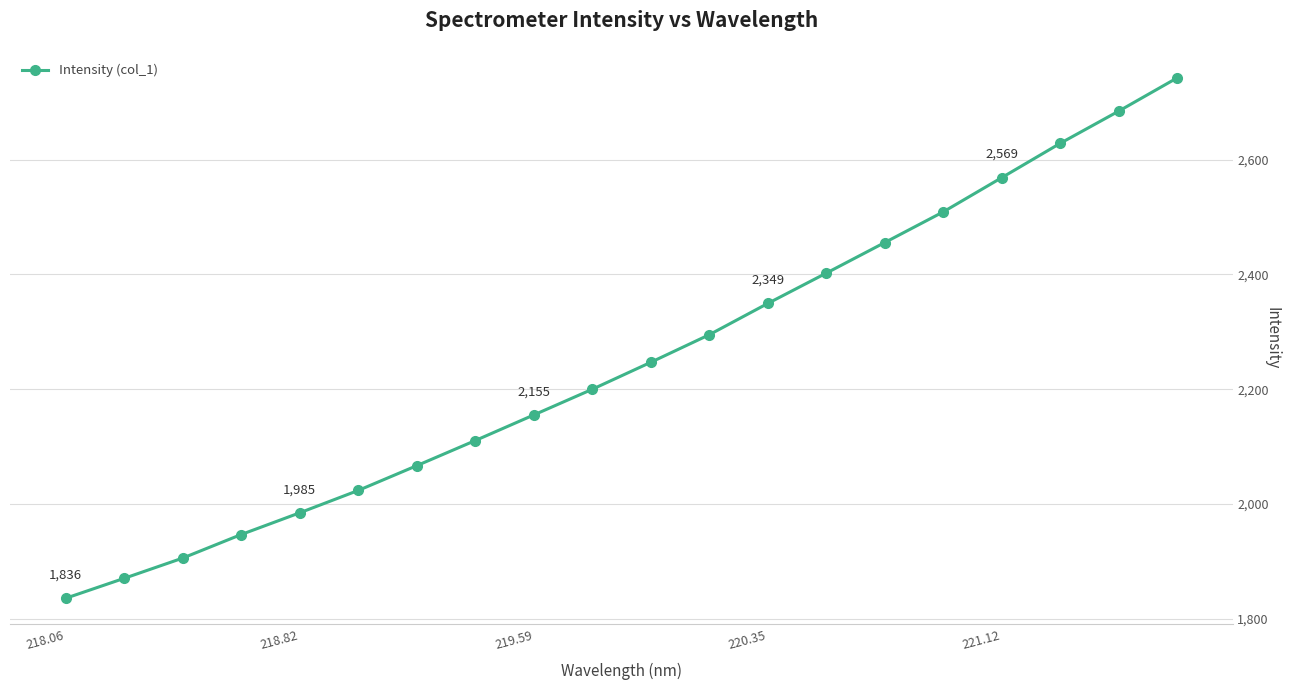

Reading right to left, what are all the values shown in this chart?

2742.2	2684.3	2628.3	2568.5	2508.9	2455.5	2402.3	2349.5	2295.0	2247.0	2200.0	2155.3	2110.7	2066.9	2023.8	1984.8	1947.0	1905.9	1870.7	1835.9